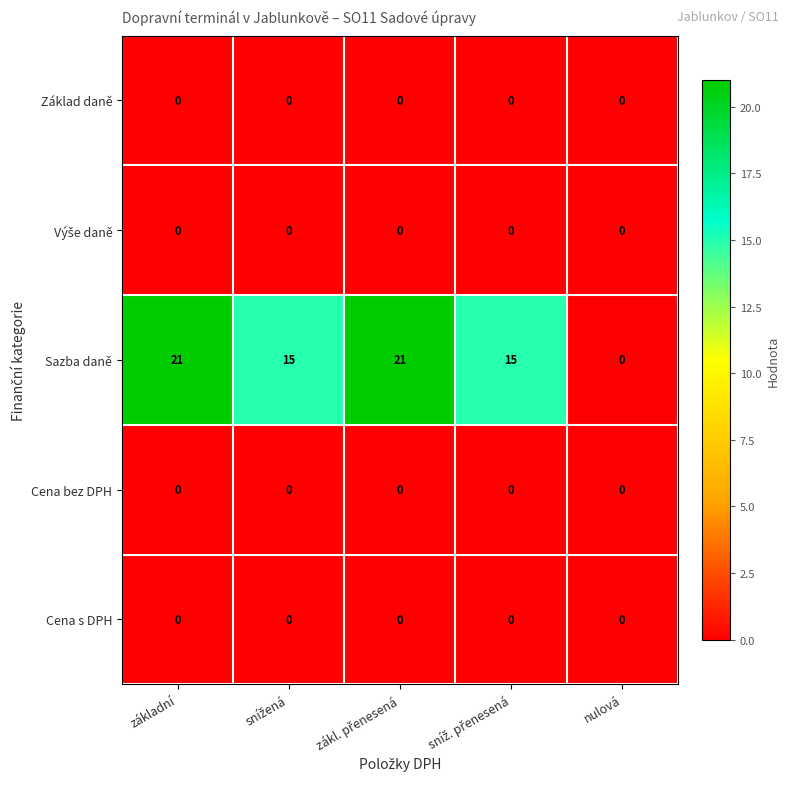

Which series has the largest total across all categories?

Sazba daně